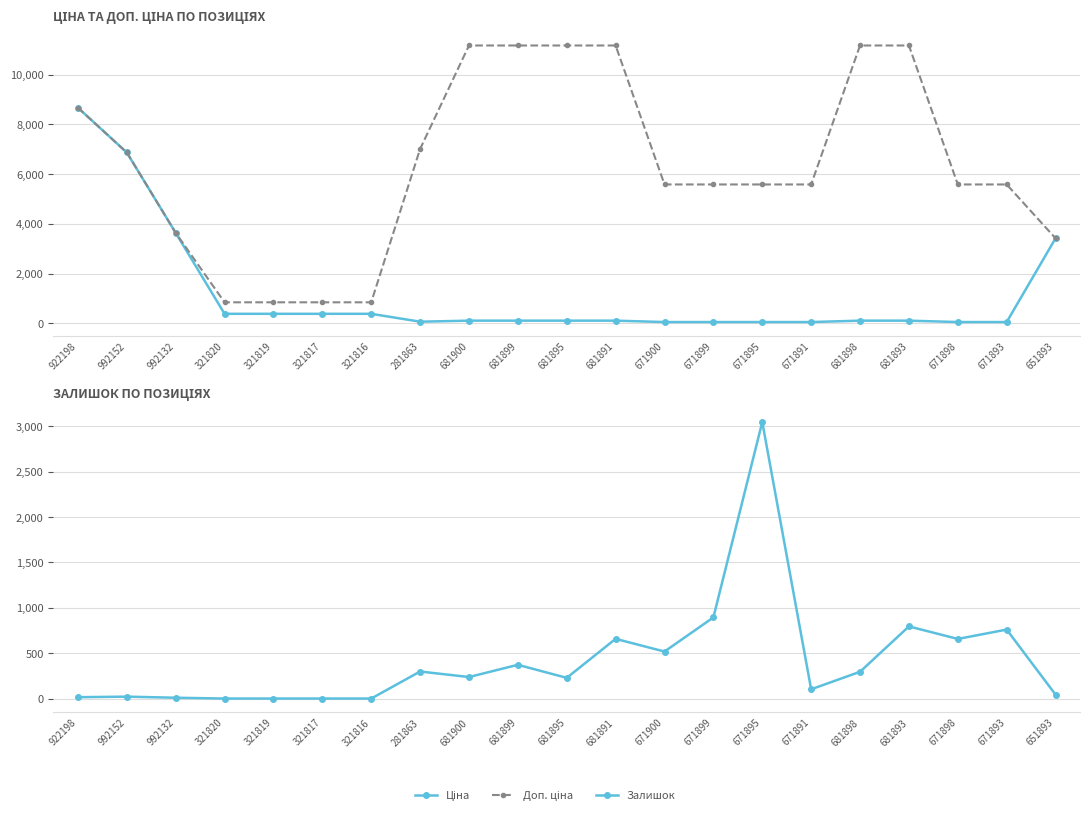

Reading right to left, transcribe all the data shown in this chart.

Ціна: 3420.6	55.9	55.9	111.7	111.7	55.9	55.9	55.9	55.9	111.7	111.7	111.7	111.7	70.1	386.9	386.9	386.9	386.9	3640.8	6869.4	8669.7
Доп. ціна: 3421.0	5585.0	5585.0	11169.0	11169.0	5585.0	5585.0	5585.0	5585.0	11169.0	11169.0	11169.0	11169.0	7010.0	849.0	849.0	849.0	849.0	3641.0	6869.4	8669.7
Залишок: 43.0	760.0	657.0	795.0	295.0	102.0	3048.0	894.0	518.0	658.0	228.0	372.0	237.0	298.0	0.0	0.0	0.0	0.0	9.0	21.0	15.0